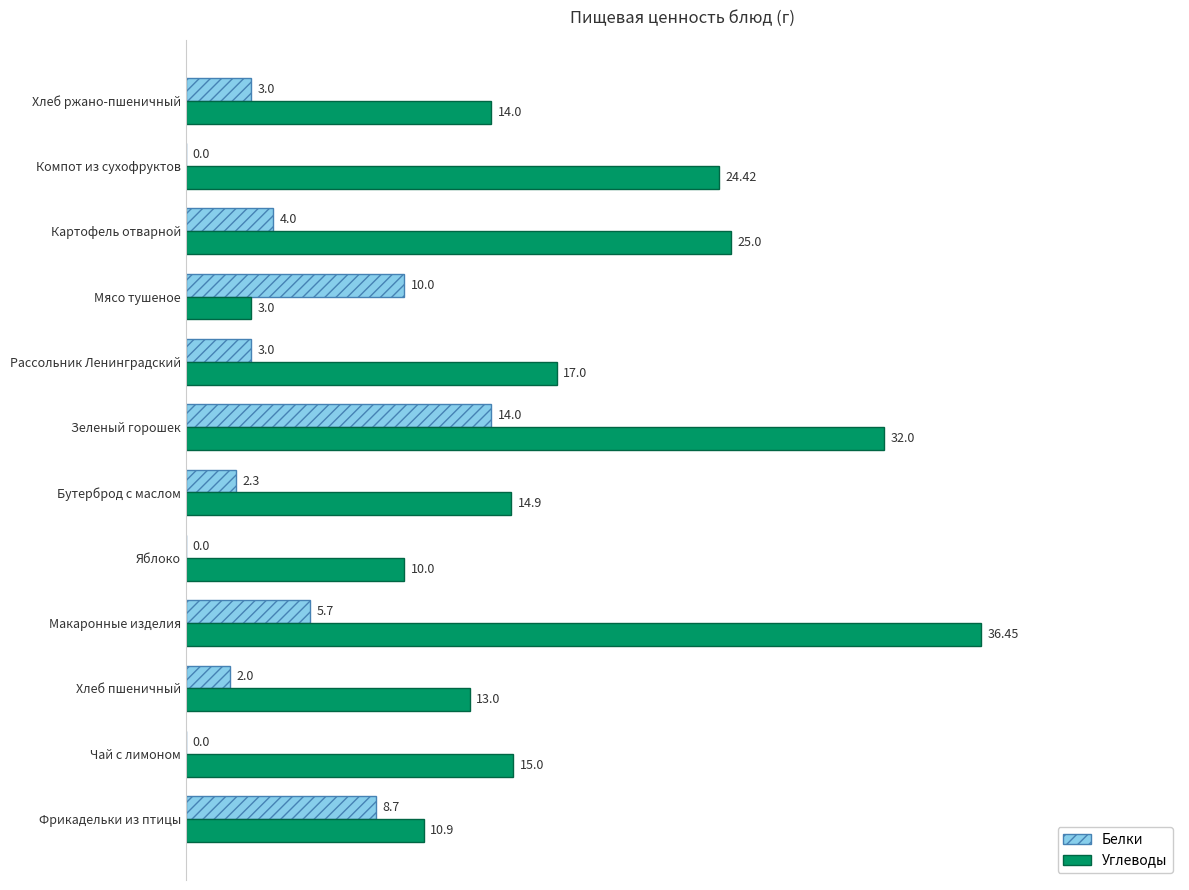

At which category is the sum across all series the highest?

Зеленый горошек